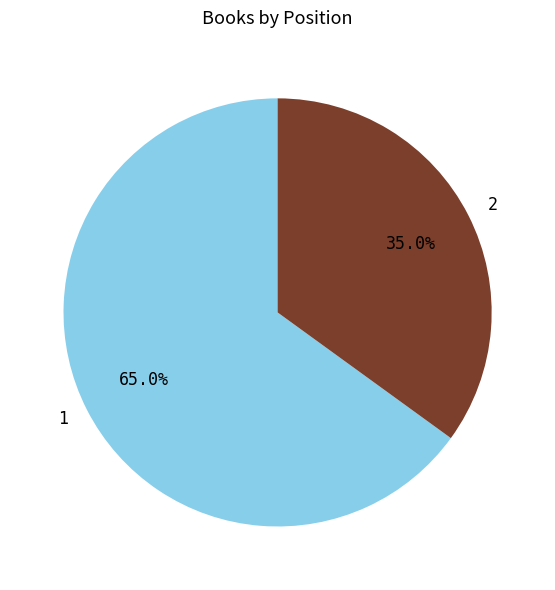

To the nearest percent, what percentage of the pie is 2?

35%